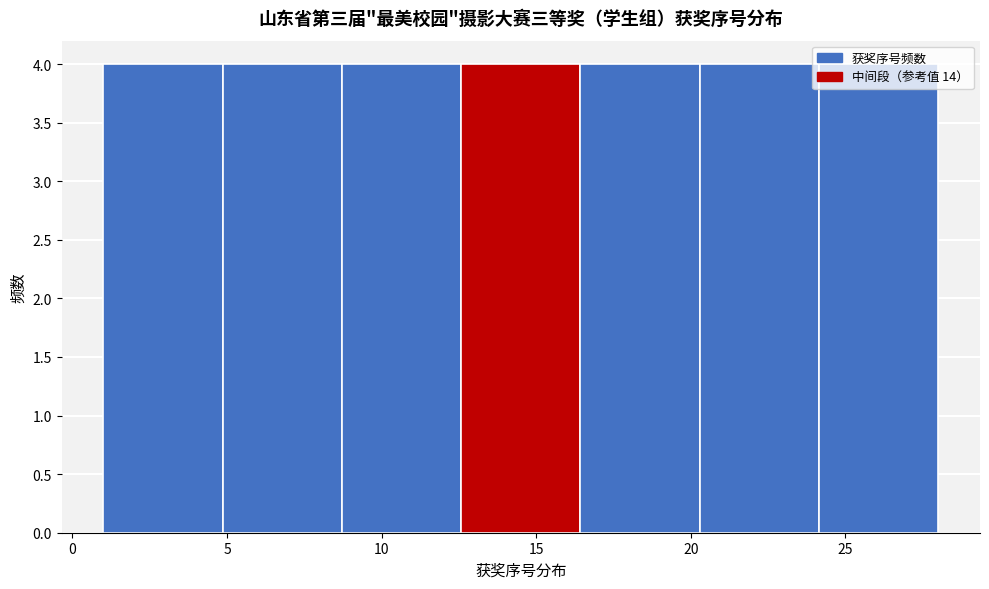

What is the height of the bar covering 24.0 to 28.0 on the x-axis? Neither the bar edges nor the heights are printed on the chart, so give them approximately, as read against the axes.

4